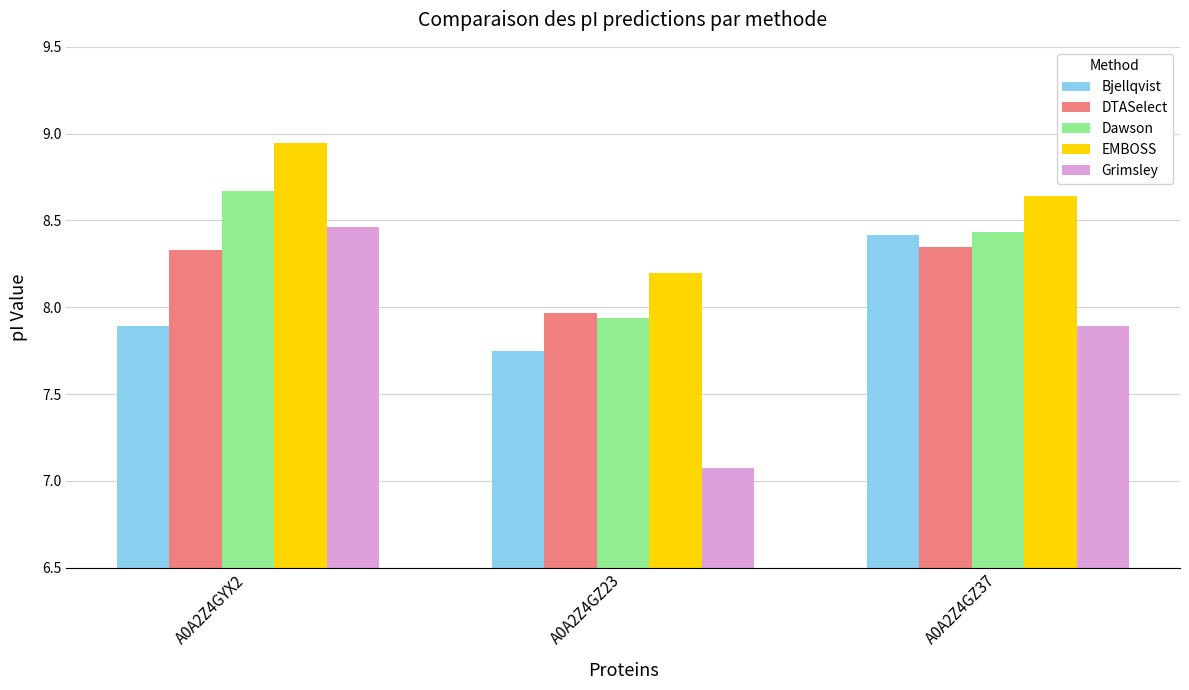

Which series has the largest range (max minus min)?

Grimsley